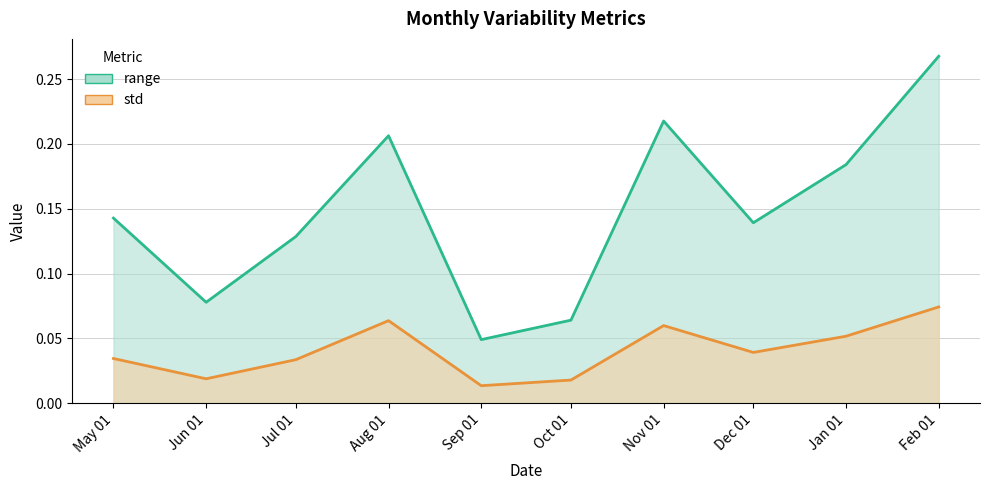

True or false: range and std cross at least once.

False